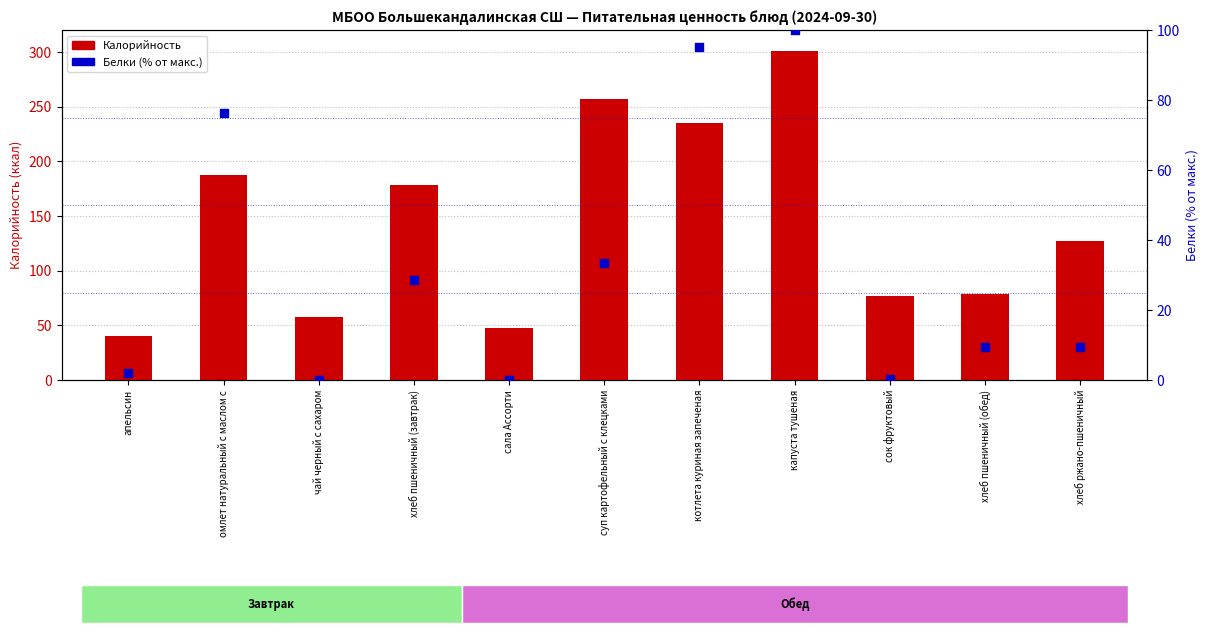

What is the total value across all series at хлеб ржано-пшеничный?

136.5